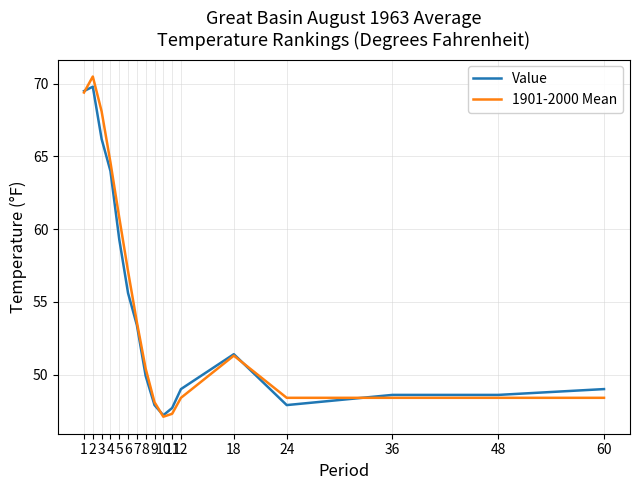

How many distinct data groups are displayed?

2